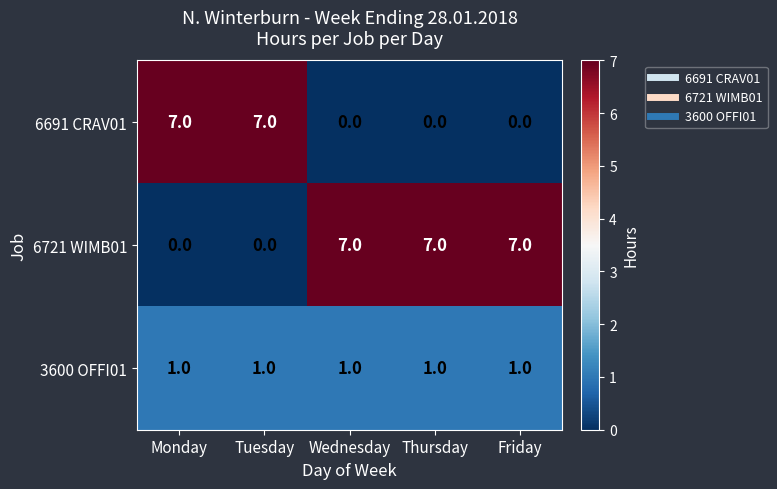

Is the value of 6691 CRAV01 at Tuesday greater than the value of 3600 OFFI01 at Monday?

Yes